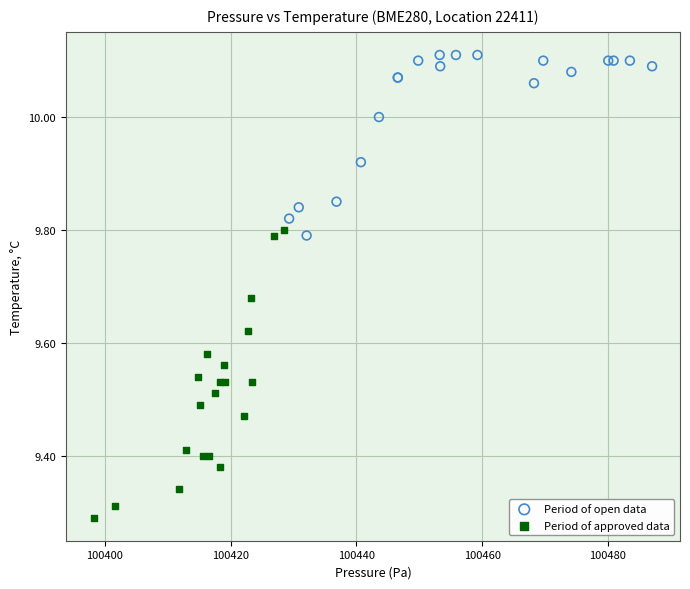

Which series contains the lowest Y value?

Period of approved data